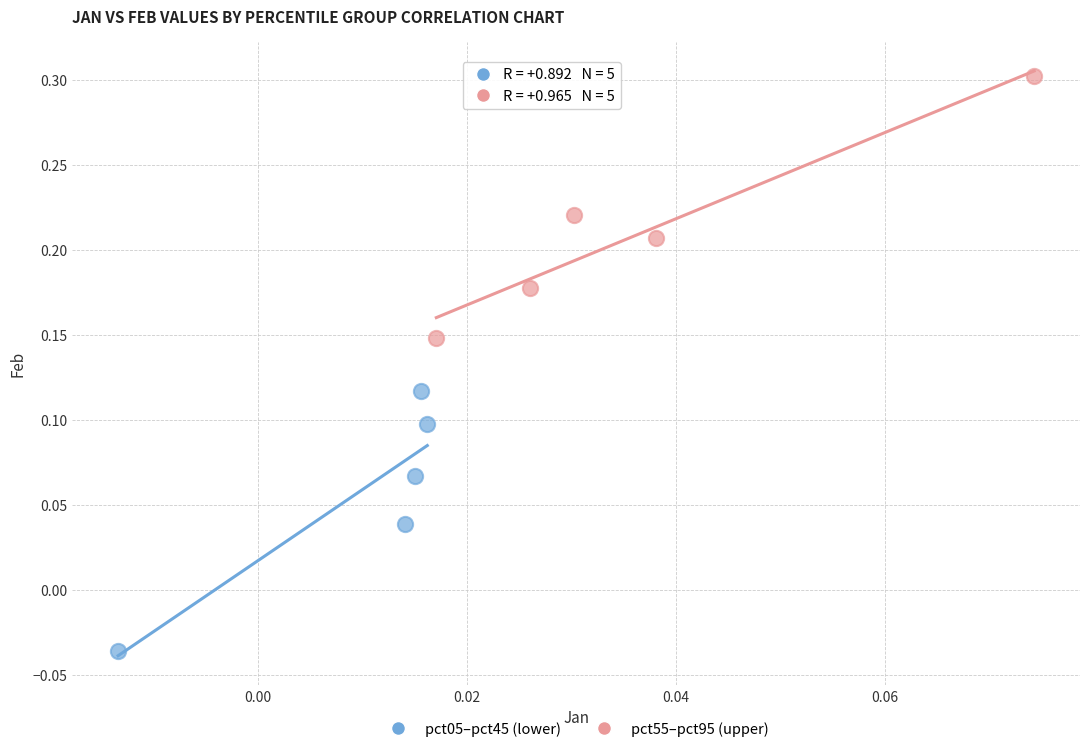

Which series reaches the maximum Y coordinate?

pct55–pct95 (upper)